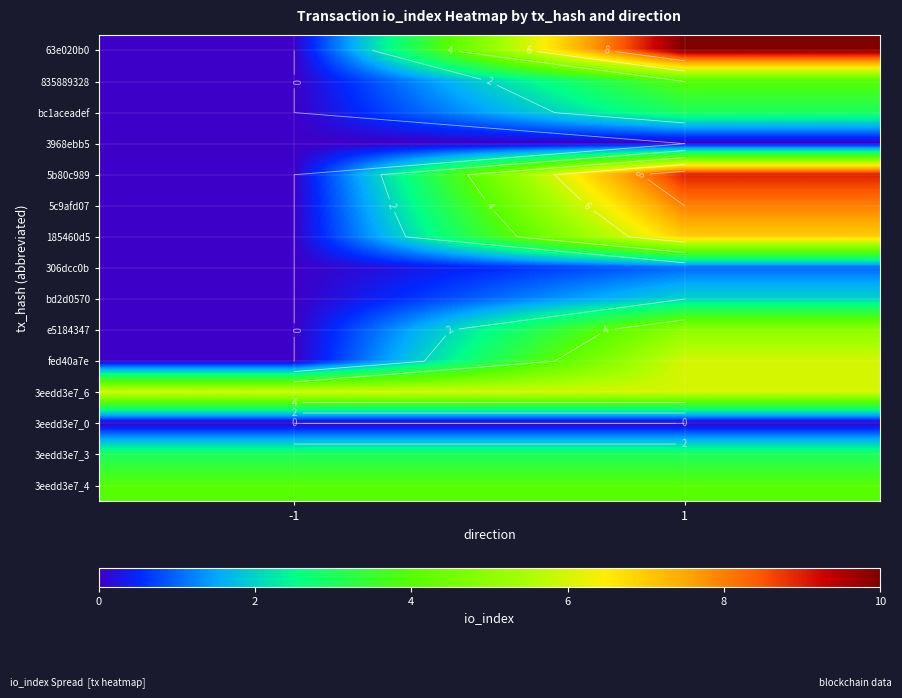

Count the fed40a7e values in the range 0 to 6.

2